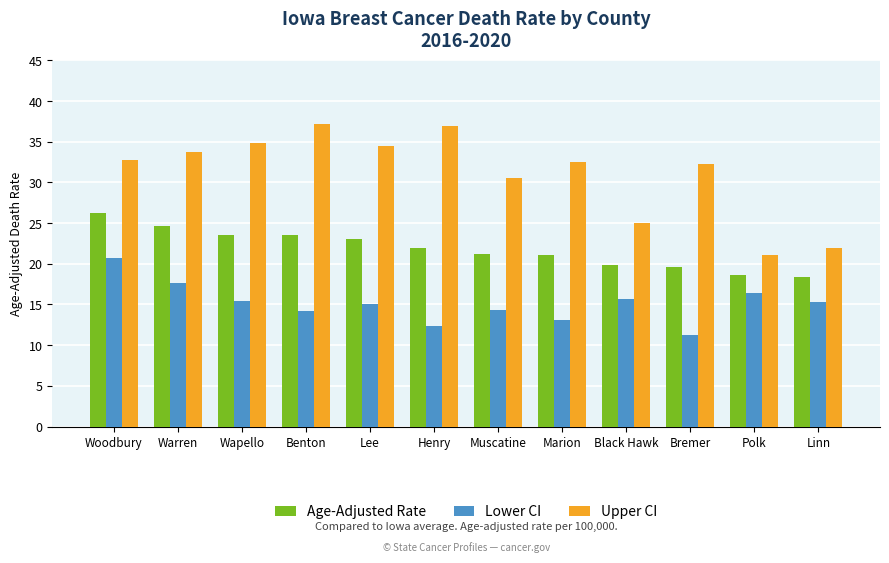

Read the Age-Adjusted Rate value at Warren.

24.6